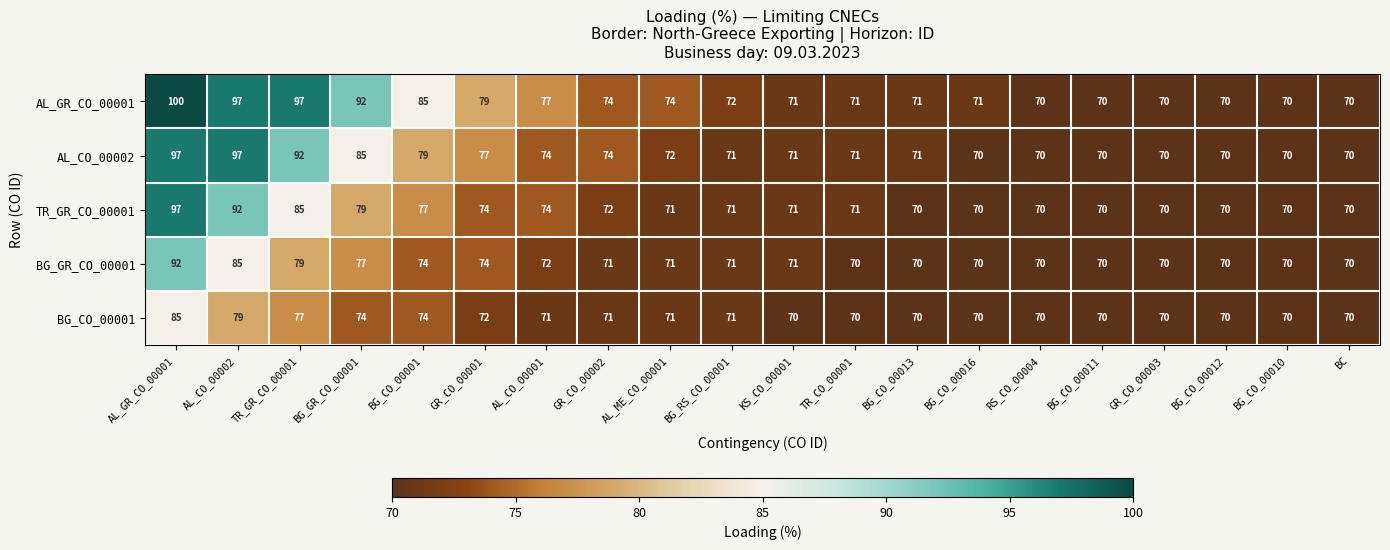

Which series has the largest range (max minus min)?

AL_GR_CO_00001